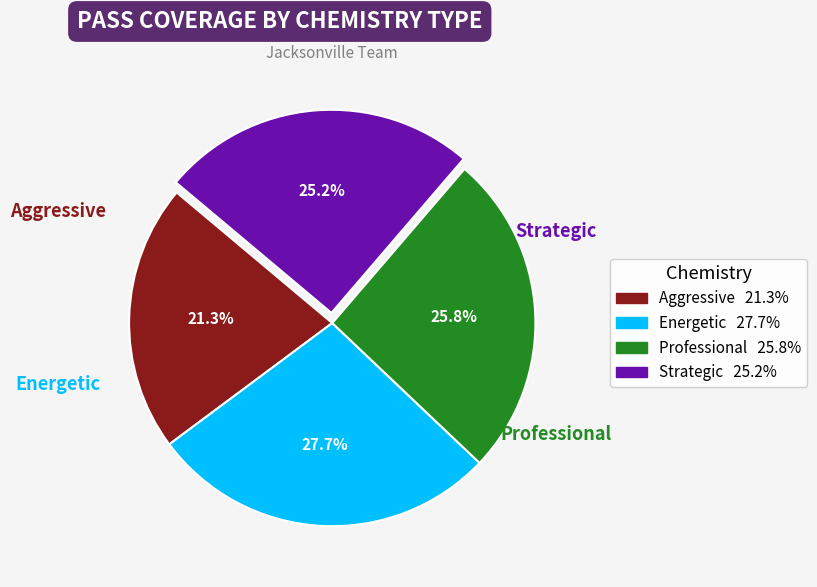

Which category has the biggest portion of the pie?

Energetic